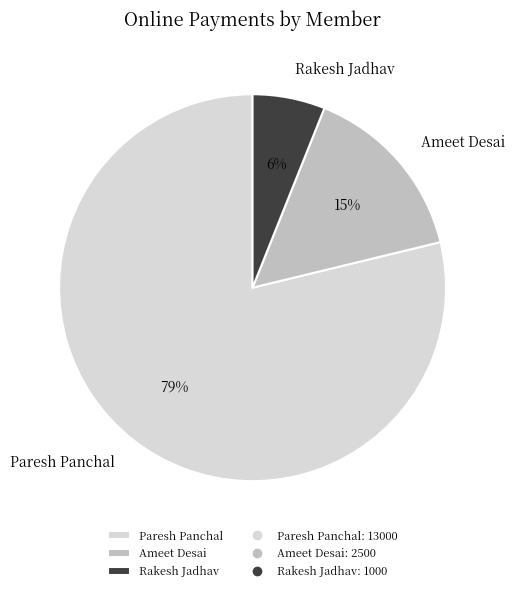

Between Rakesh Jadhav and Ameet Desai, which is larger?

Ameet Desai